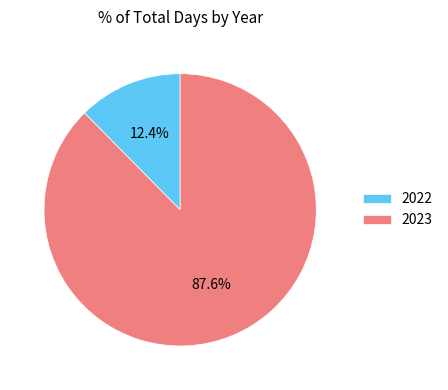

What is the largest slice in the pie chart?

2023